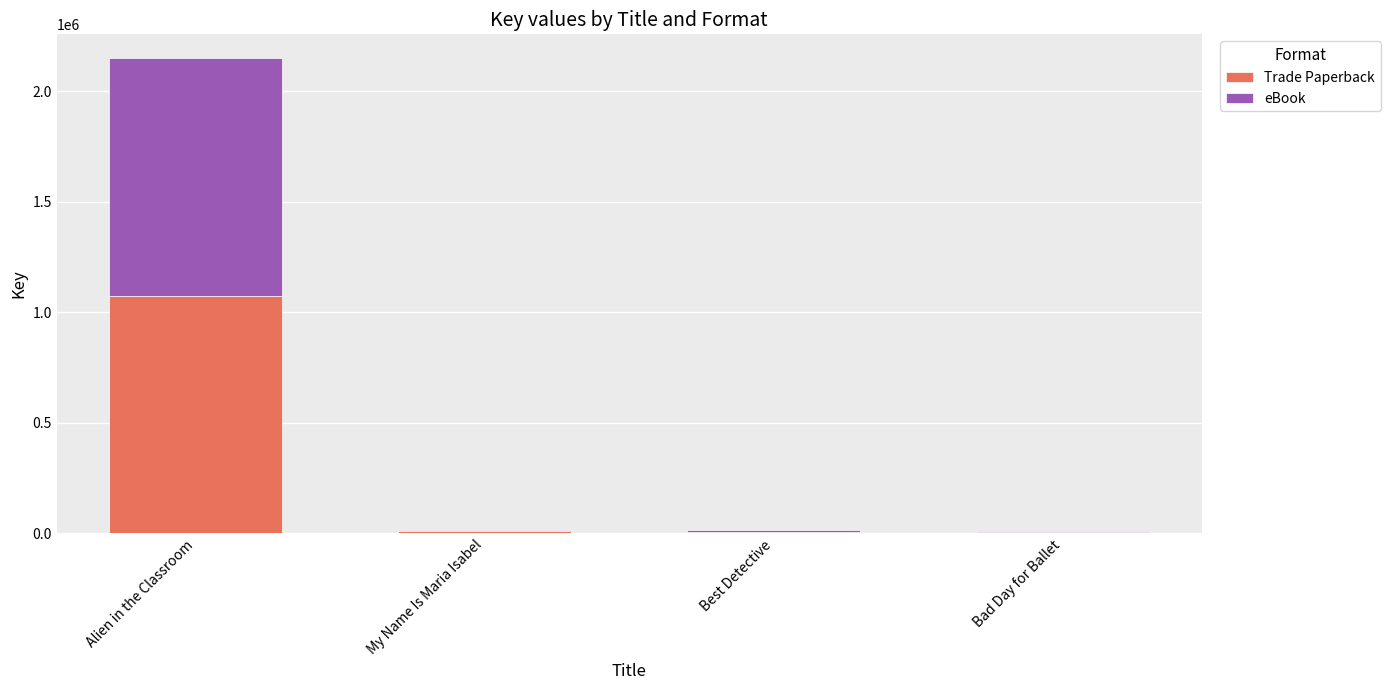

What is the sum of all Trade Paperback values?

1094461